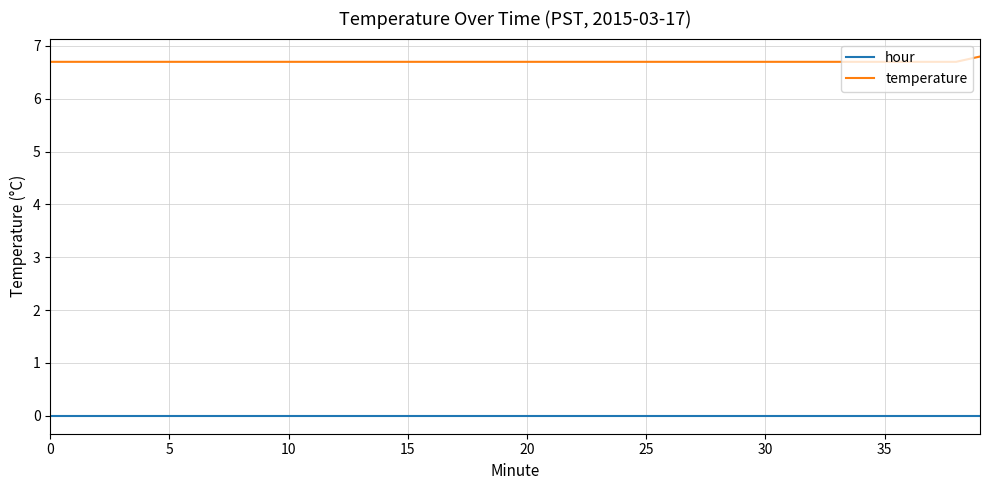

True or false: temperature and hour intersect in this chart.

False